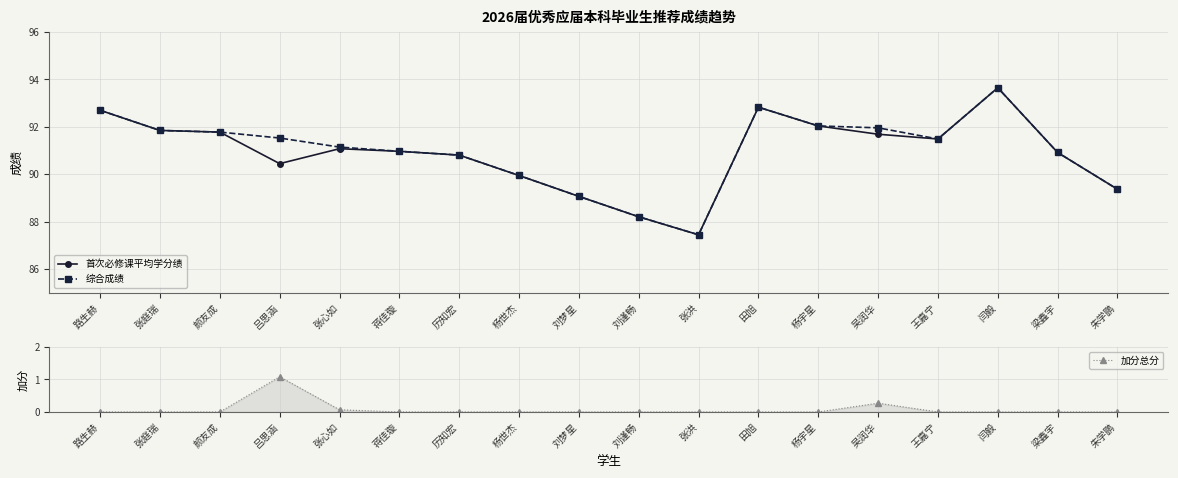

Is this an area chart (filled region under the line)?

No